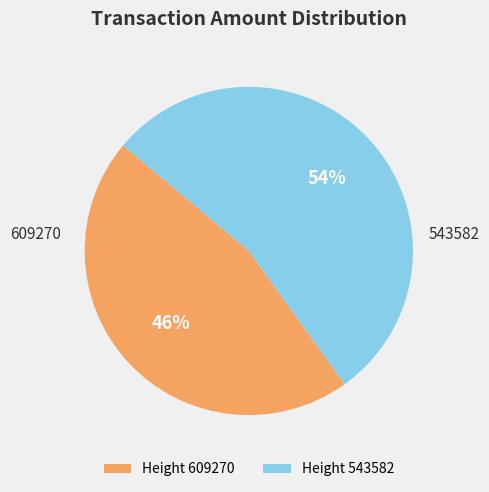

To the nearest percent, what percentage of the pie is Height 543582?

54%